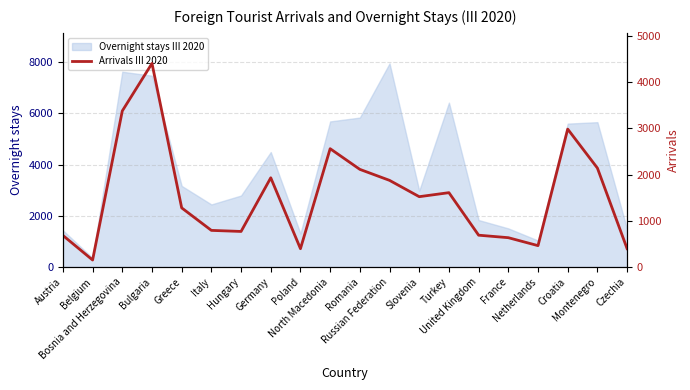

What is the label of the 2nd point from the right?

Montenegro